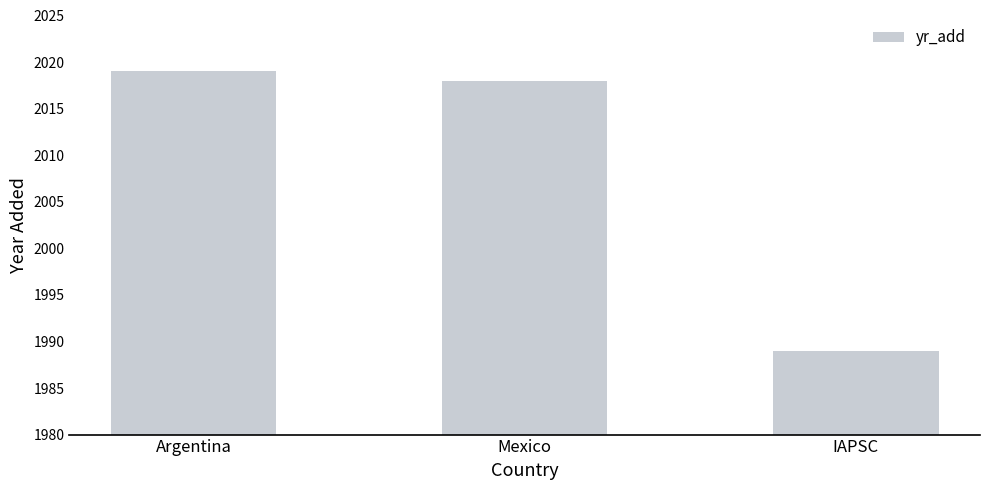

What is the difference between the values at Mexico and Argentina?

1